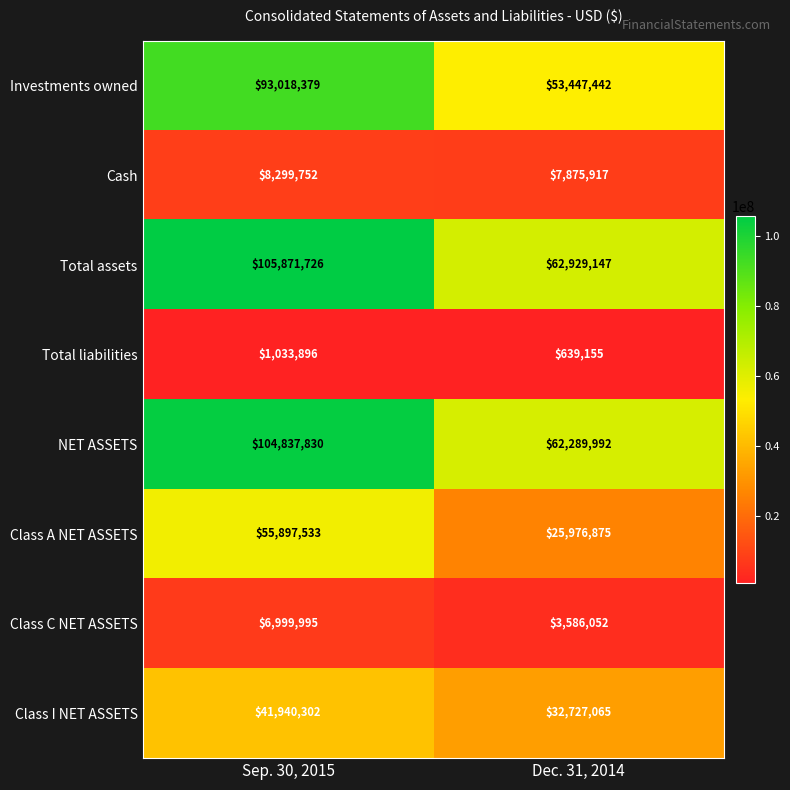

At which category is the sum across all series the highest?

Sep. 30, 2015